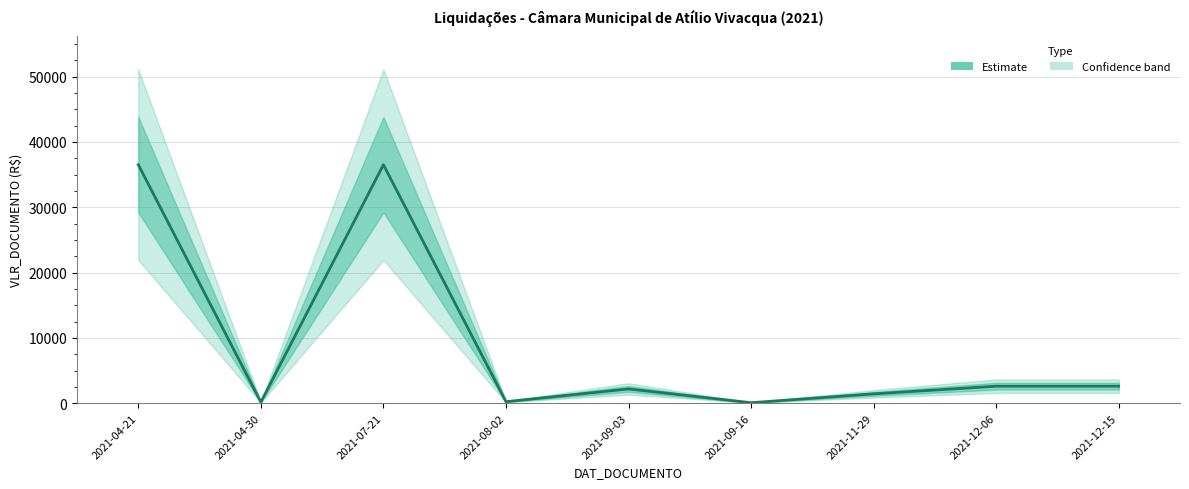

Where does the data first go above 2180?

2021-04-21